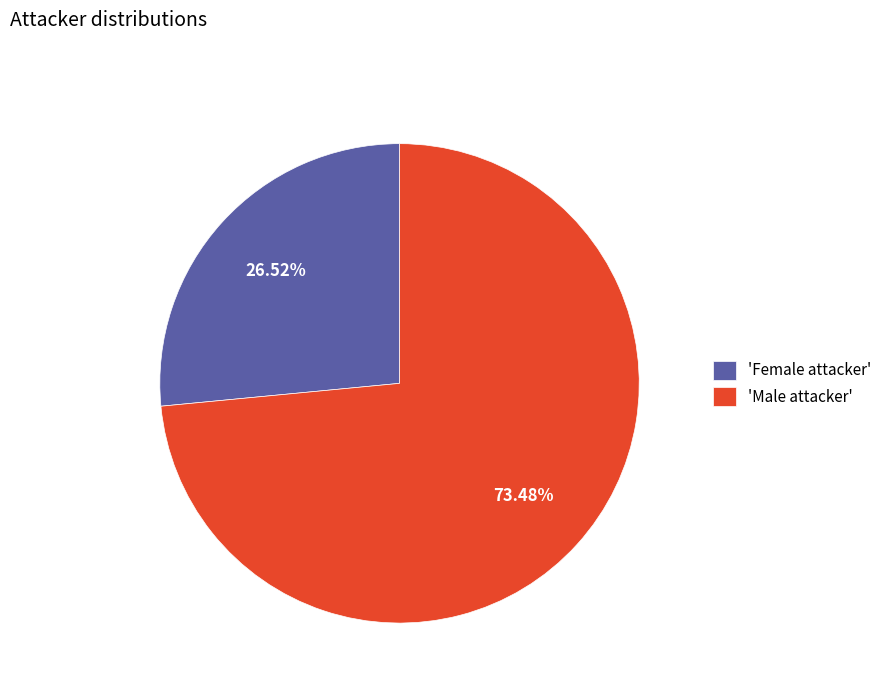

How many slices are in this pie chart?

2